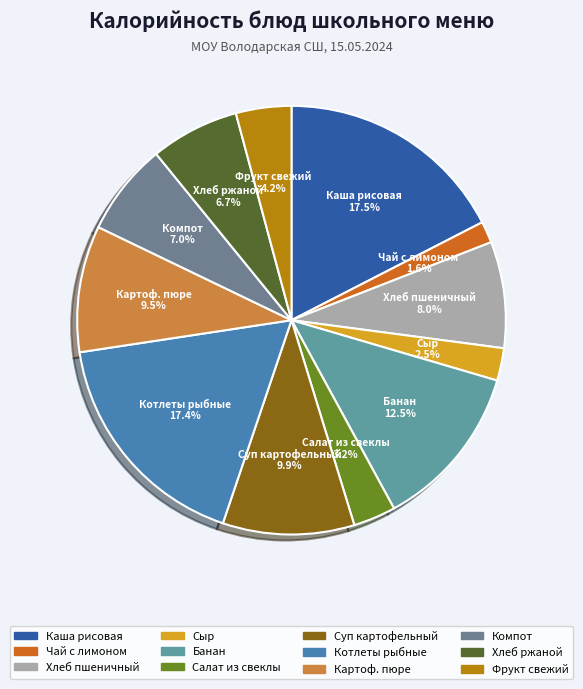

How many slices are in this pie chart?

12